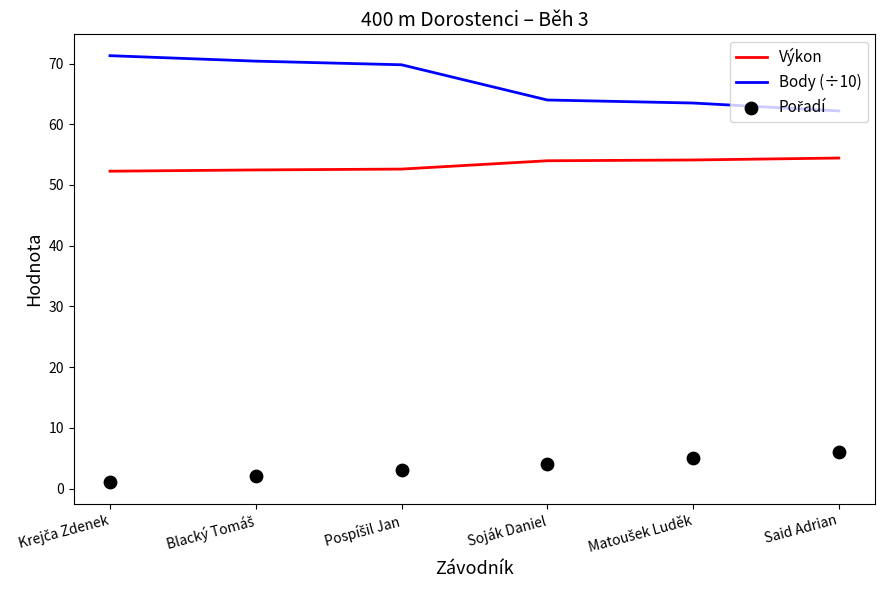

At which category is the sum across all series the highest?

Pospíšil Jan